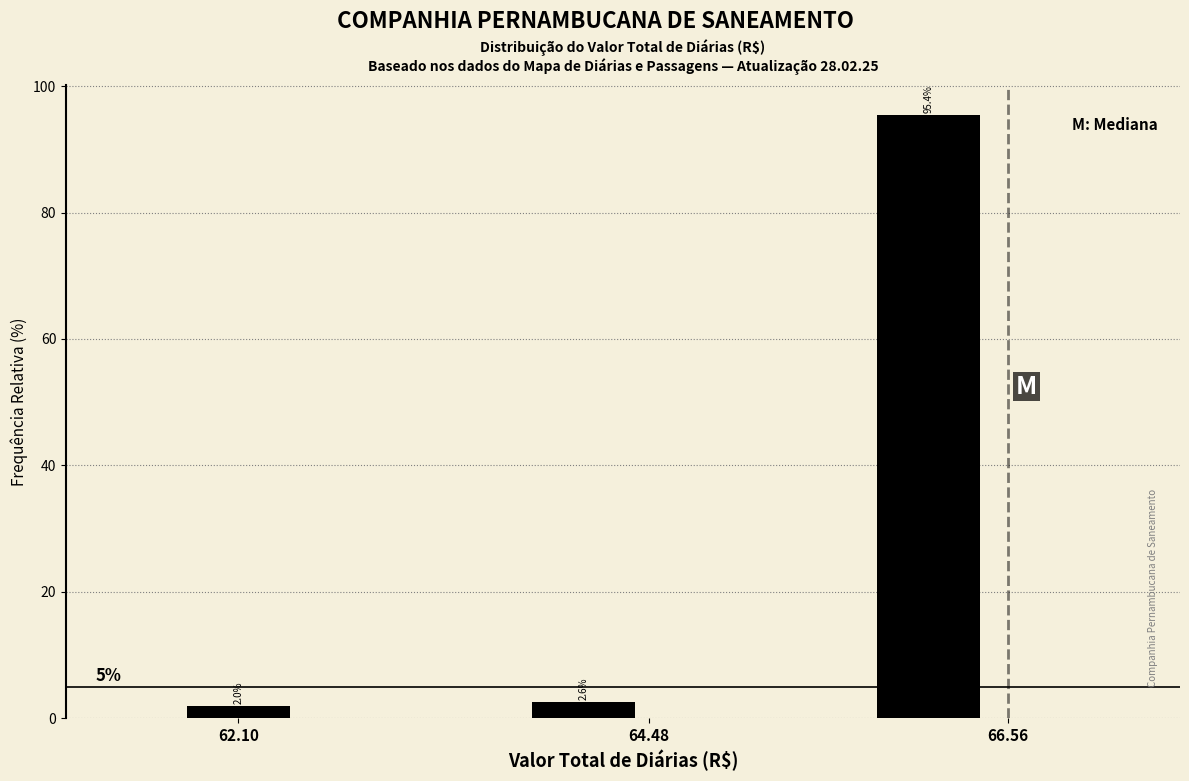

Reading left to right, transcribe all the data shown in this chart.

2.0	2.6	95.4